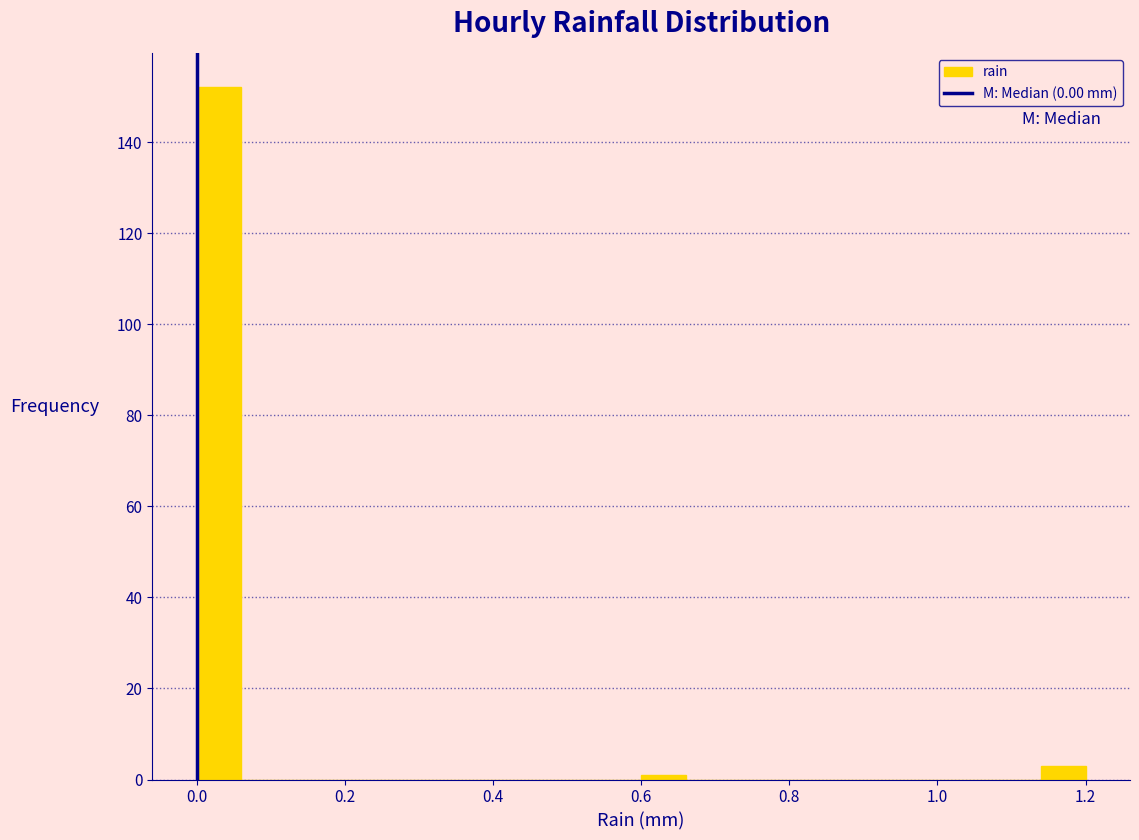

Read against the x-axis, roughly where is the centre of the tallest bar?

0.04